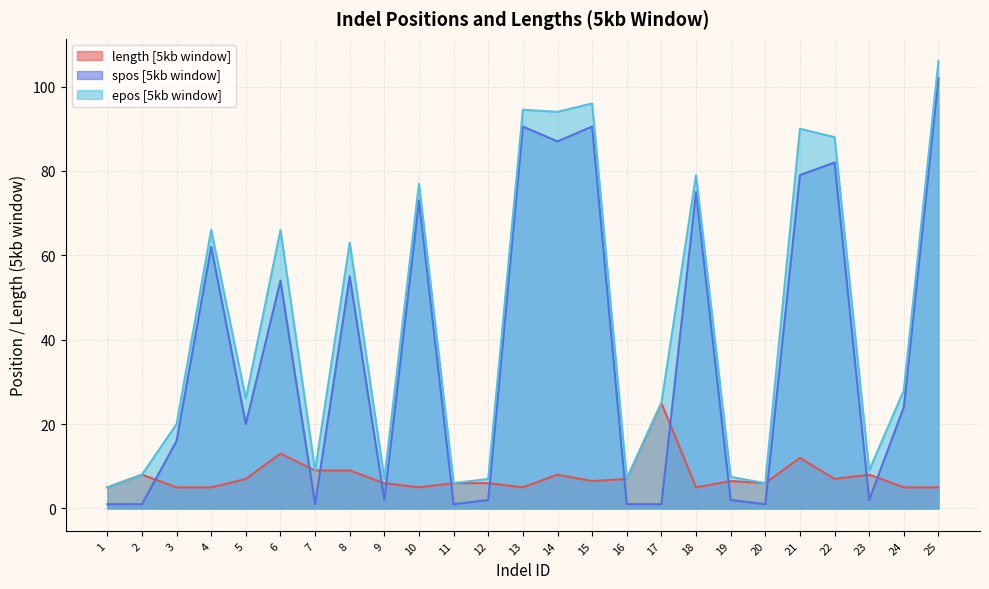

How many series are shown in this chart?

3